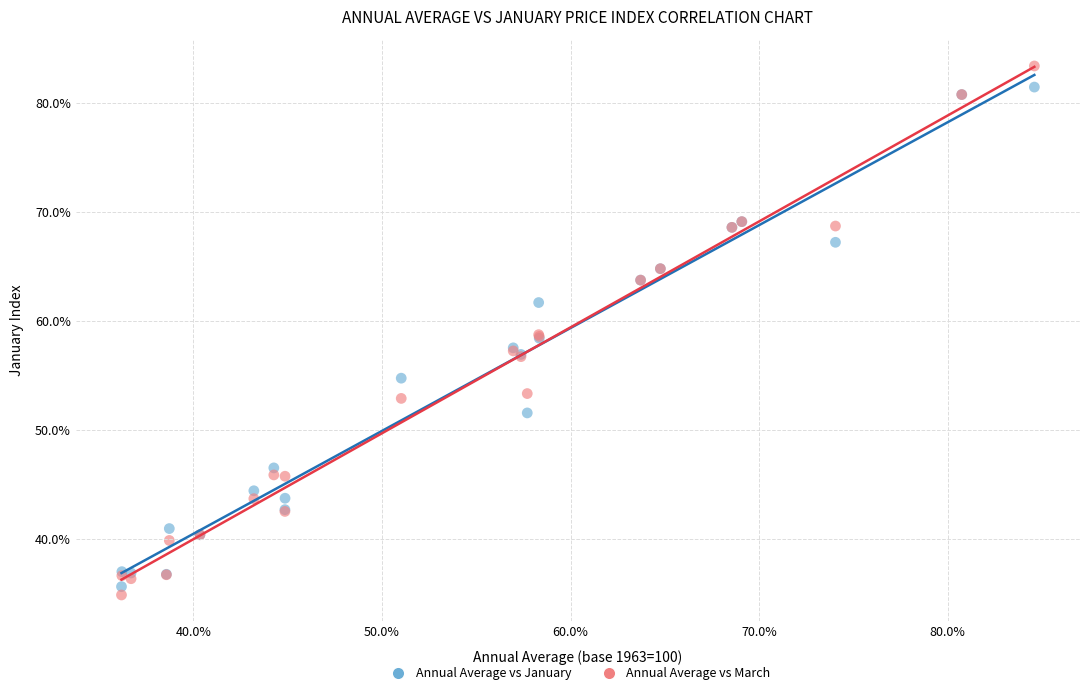

Which series has the widest spread of Y values?

Annual Average vs March